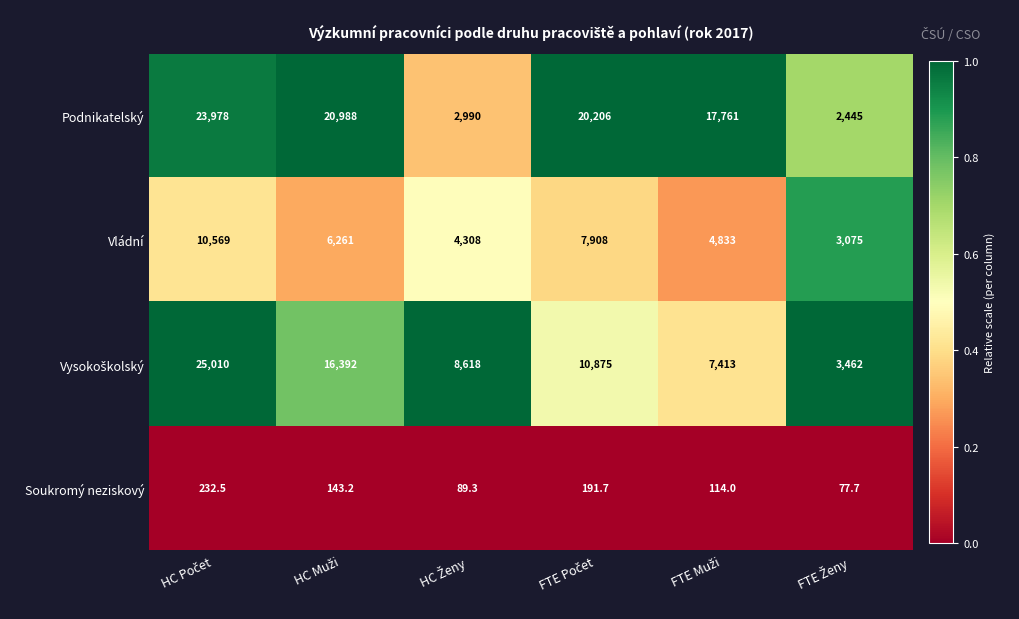

What is the smallest value displayed?

77.7